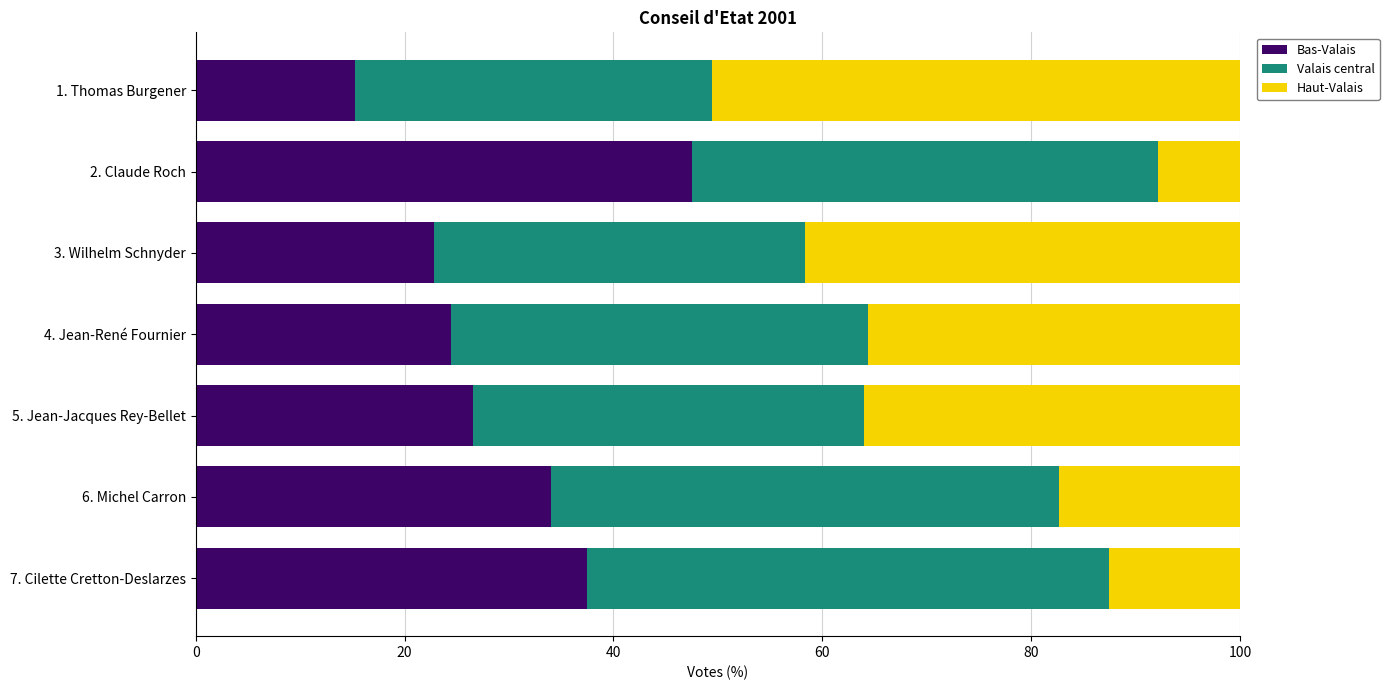

At which label does Bas-Valais reach its peak?

2. Claude Roch